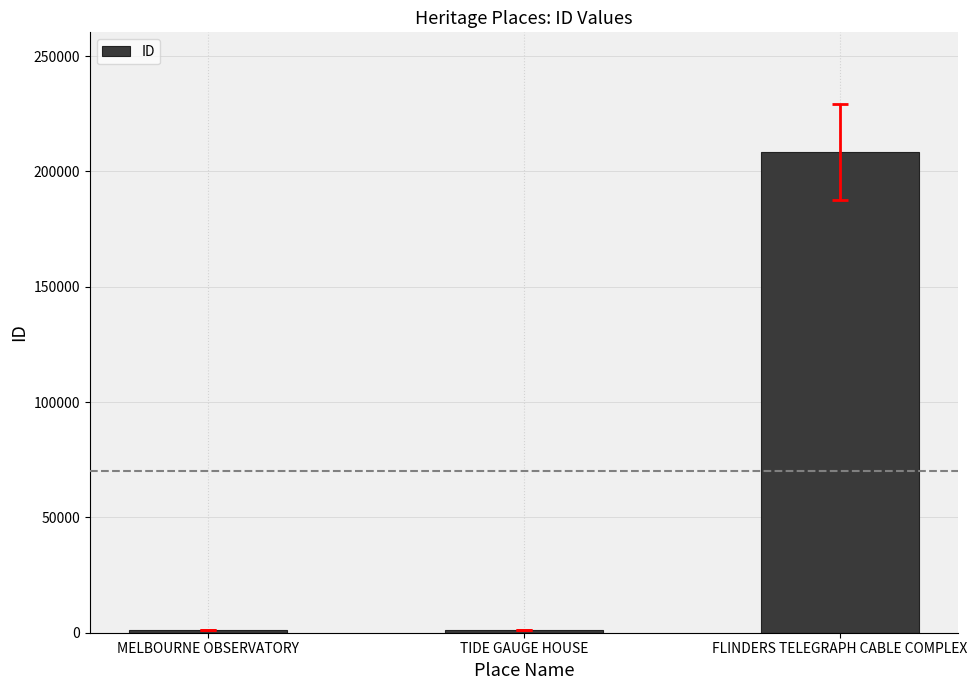

What is the difference between the maximum and minimum values?

207133